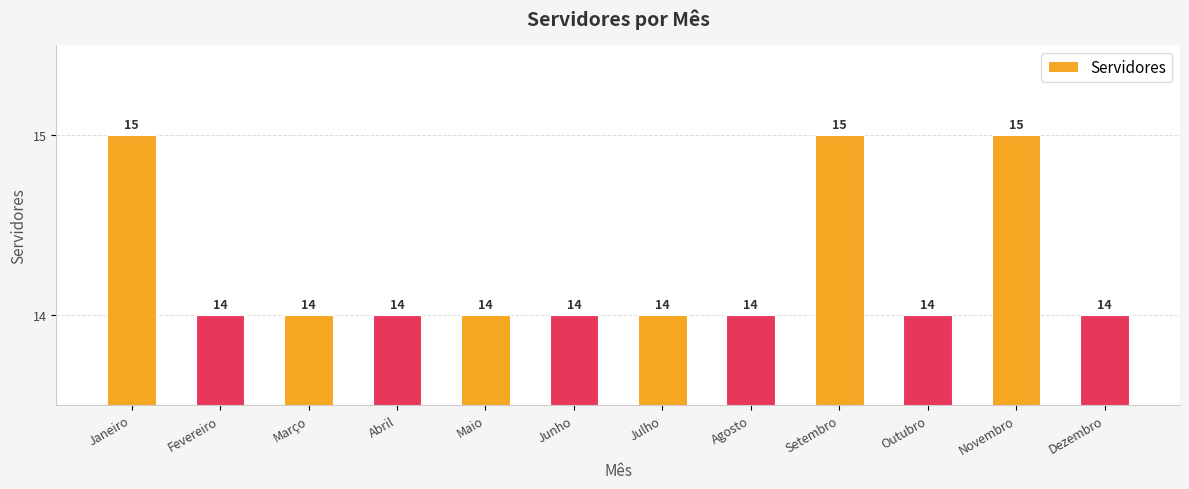

The chart shows a value of 22 at Maio. True or false?

False